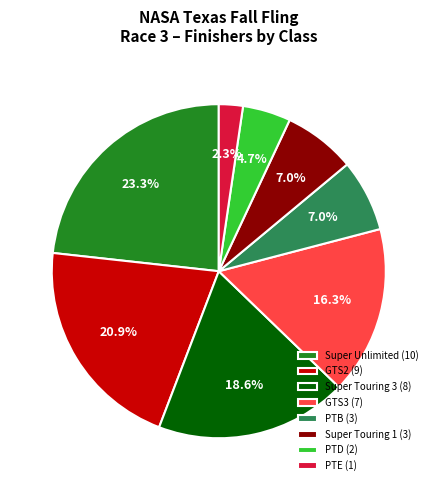

To the nearest percent, what portion does PTE represent?

2%